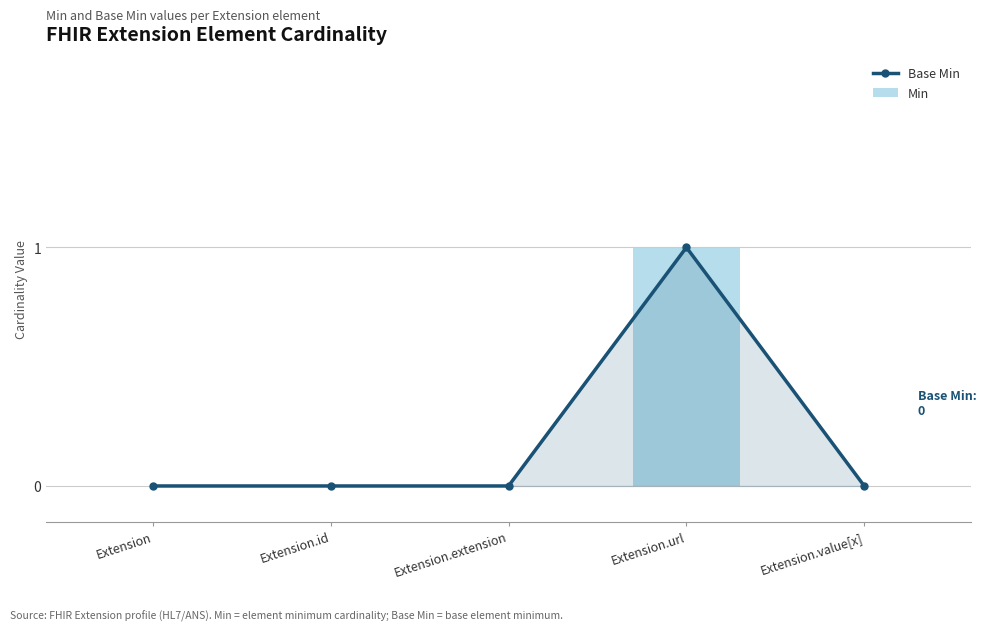

At which label is Min closest to 0?

Extension